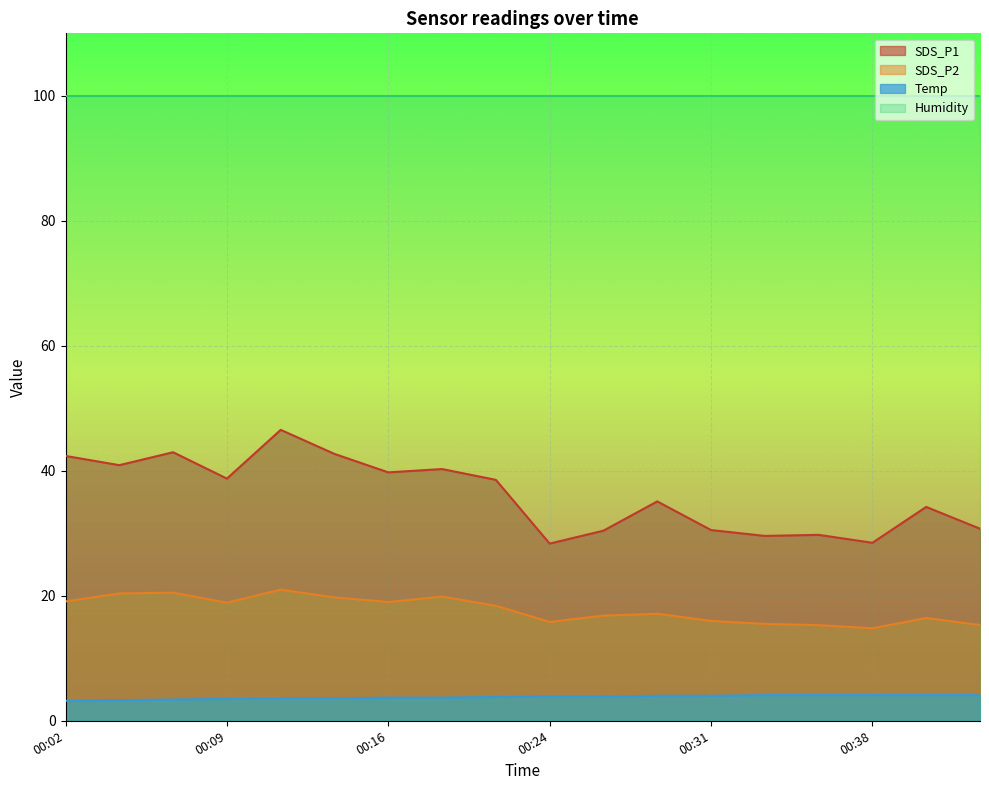

What is the spread (max minus min) of values at 00:06?

39.6